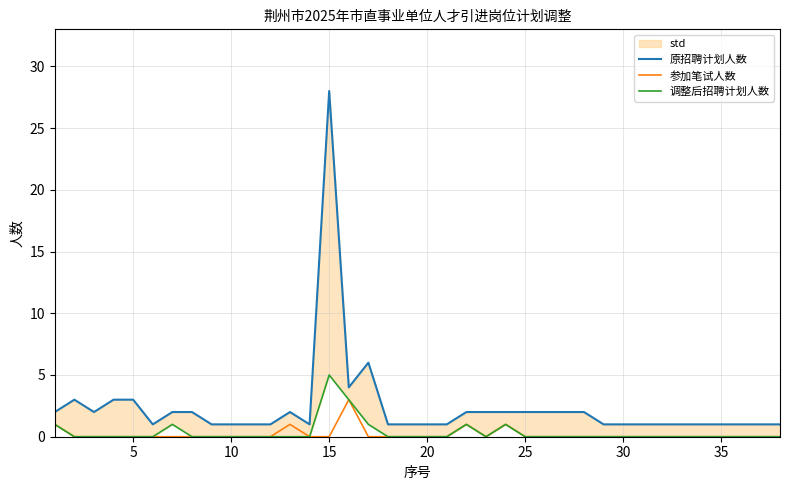

How many lines are shown in the chart?

3